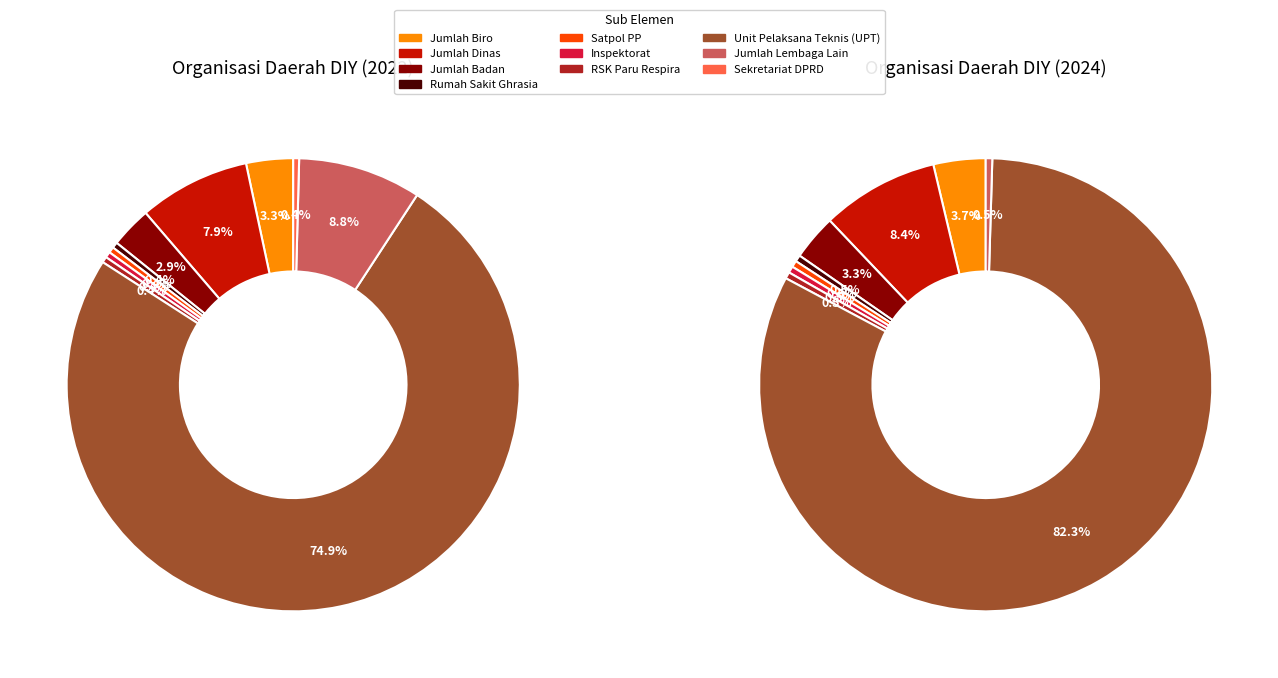

Count the number of slices in the pie.

11